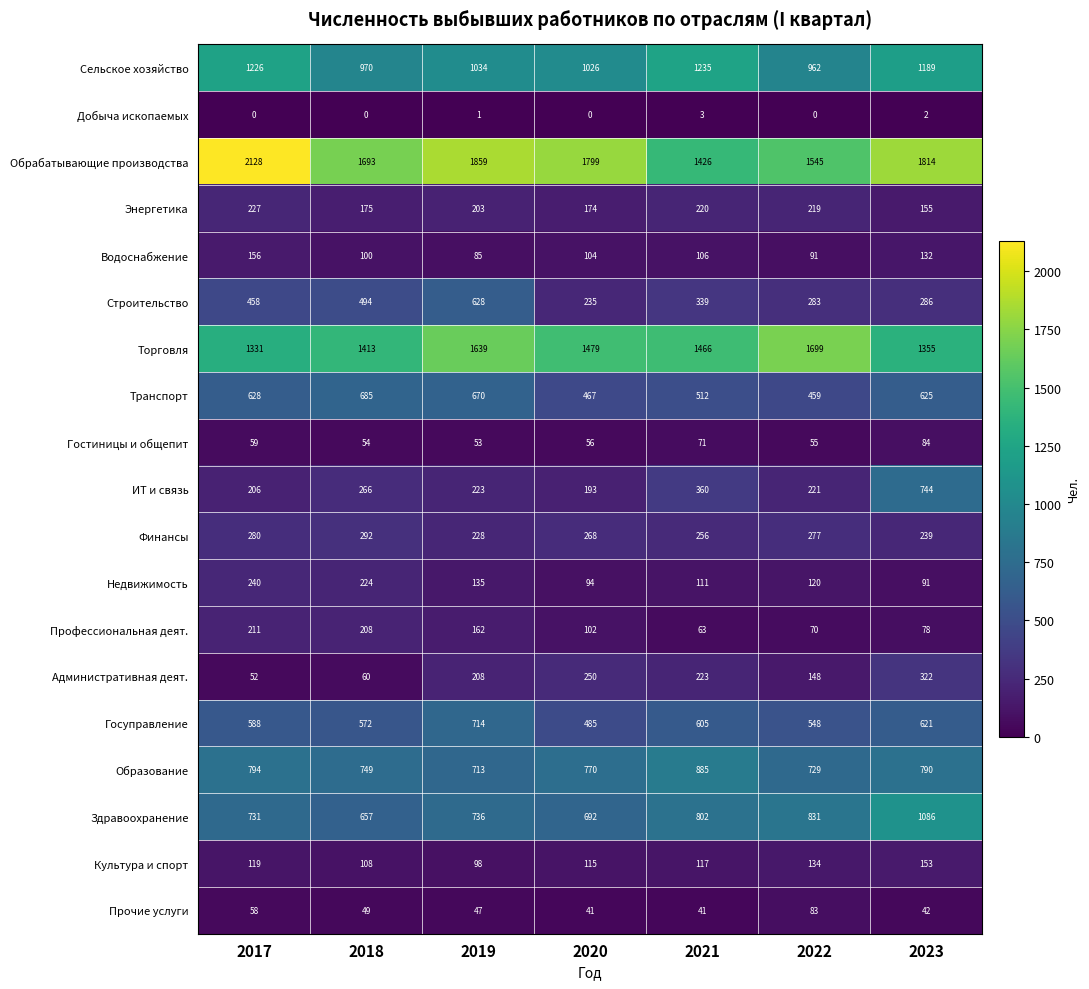

Which series has the largest range (max minus min)?

Обрабатывающие производства